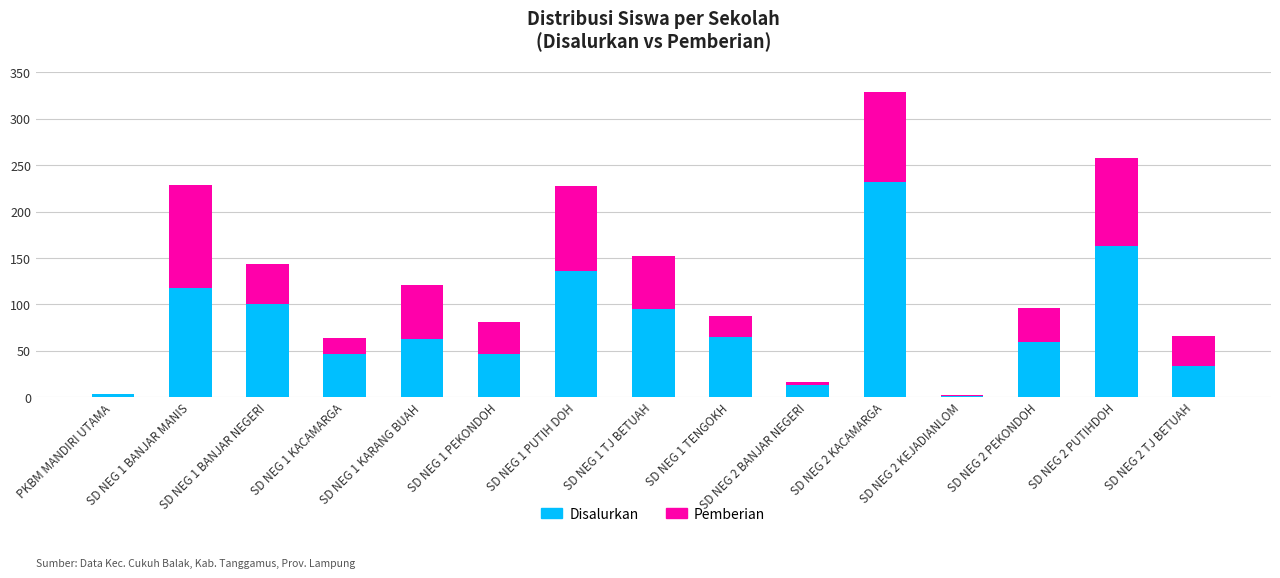

Which category has the highest value in the Disalurkan series?

SD NEG 2 KACAMARGA